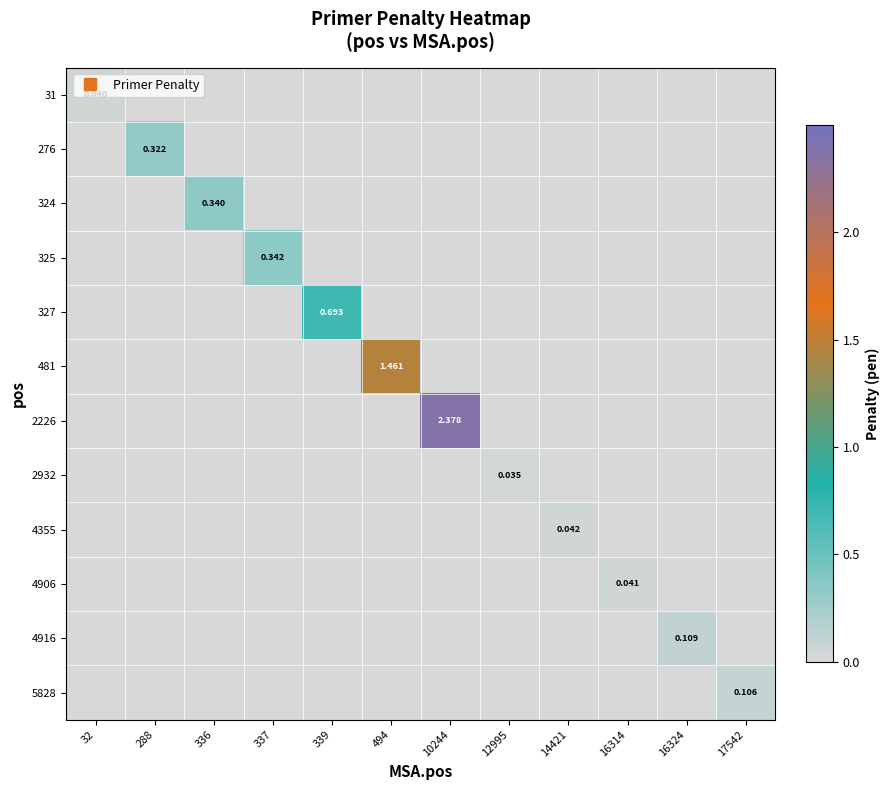

How many values in 276 are above zero?

1